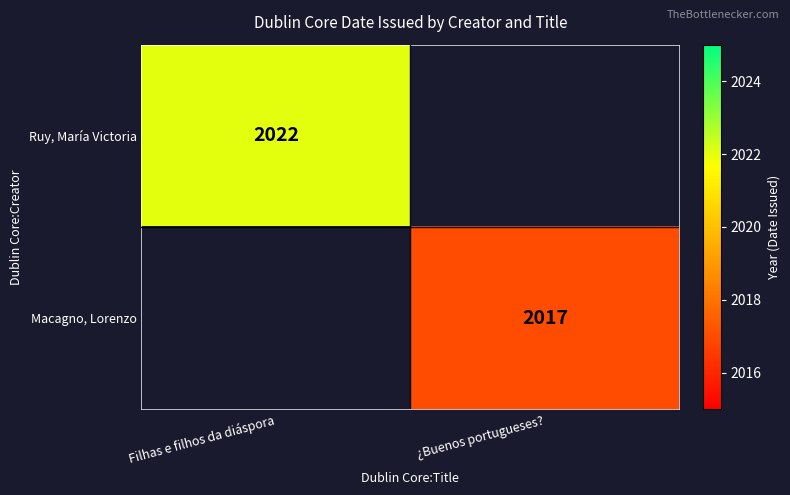

The Macagno, Lorenzo series shows 1328 at ¿Buenos portugueses?. True or false?

False